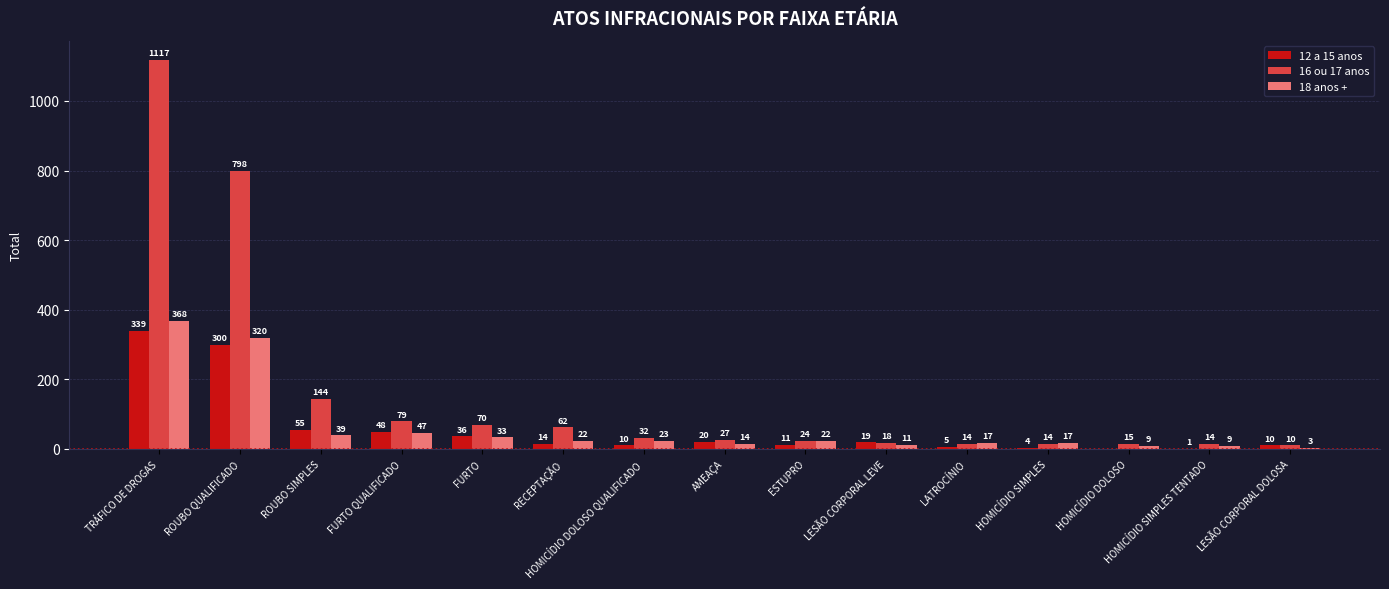

What is the sum of all 12 a 15 anos values?

872